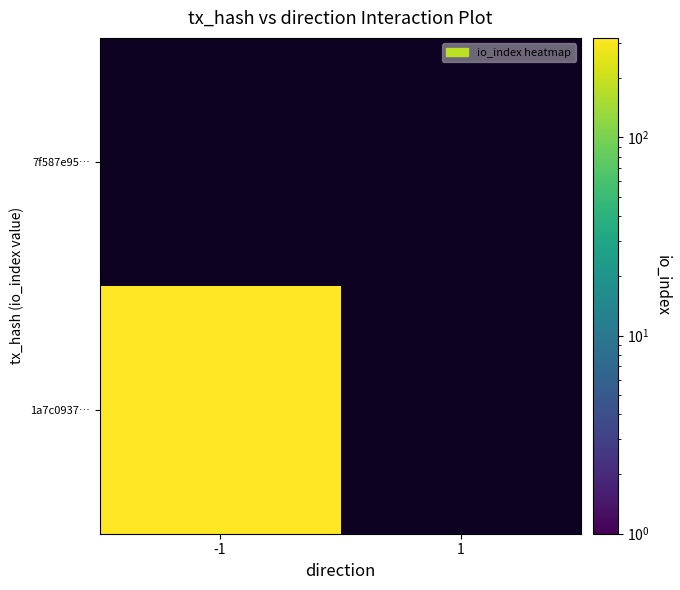

At 1, list the series in order from largest to smallest.

1a7c093767336cadae7db2e5641bd070f53bc87, 7f587e95208a1f514c6ebeb27e70c2eba5a9cc5